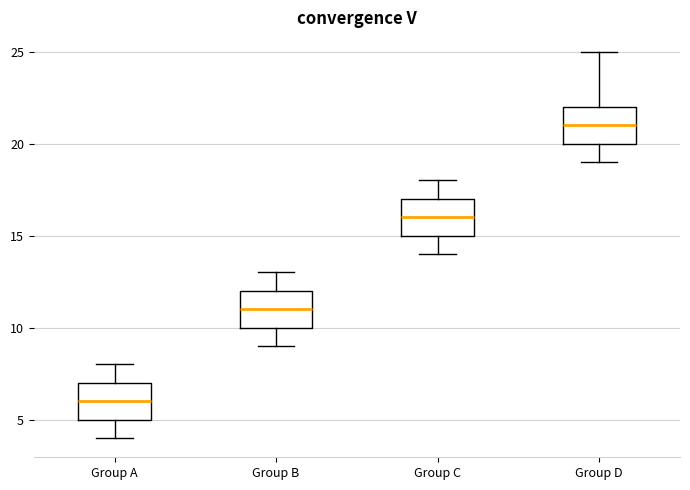

Where does the median line of the box for Group A sit on the y-axis? The values are not printed on the chart, so give them approximately, as read against the axis.

6